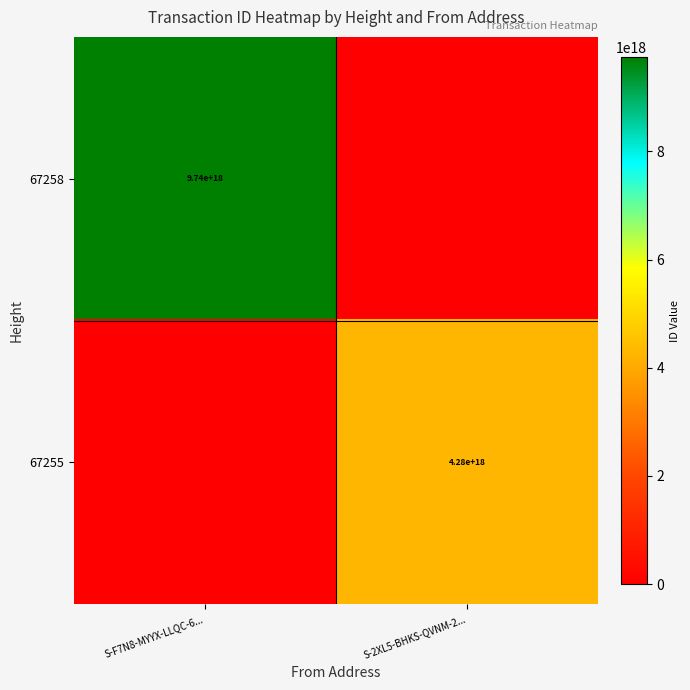

What is the total value across all series at S-F7N8-MYYX-LLQC-6...?

9742077529948057600